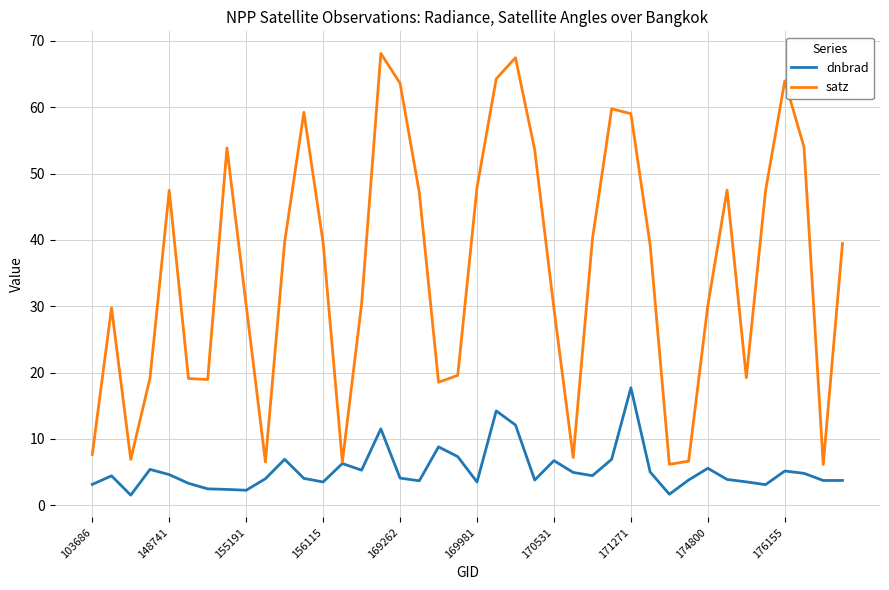

Does the chart have visible grid lines?

Yes